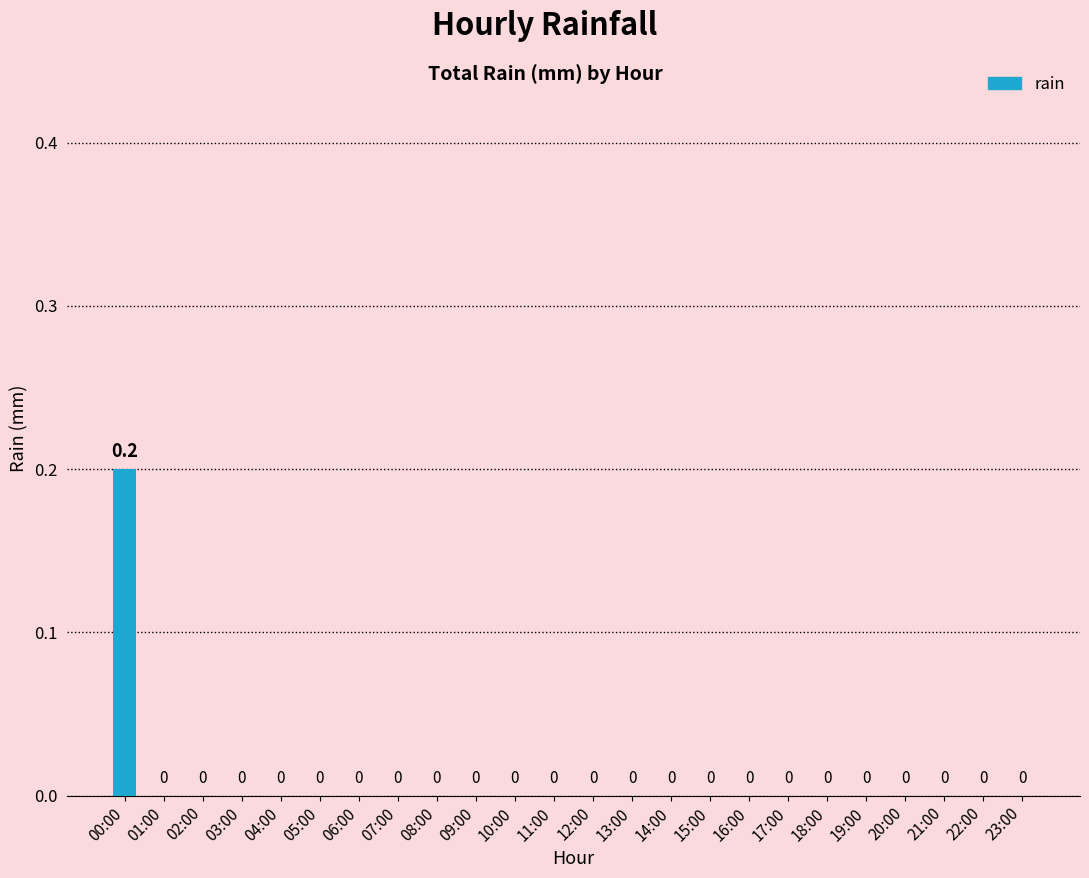

Which label corresponds to the largest value in the chart?

00:00